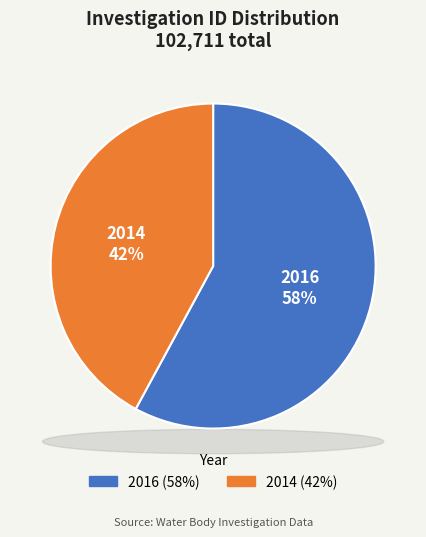

Is it true that 2016 is 58% of the pie?

True